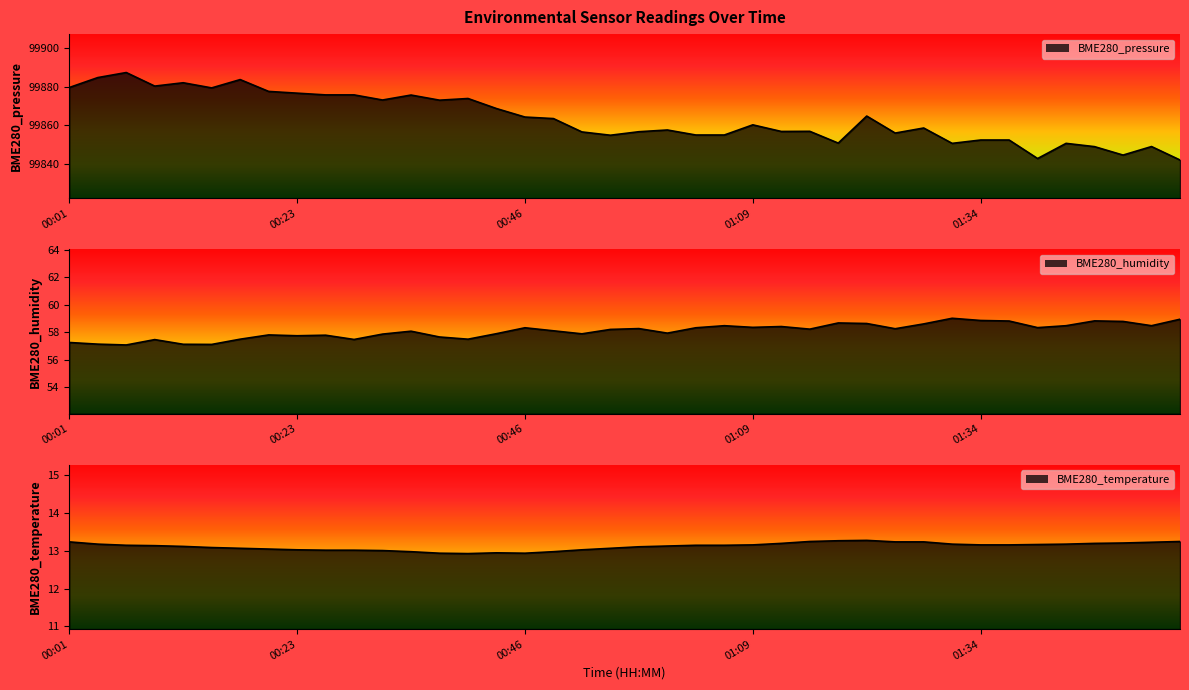

Between 00:07 and 01:48, which series saw the biggest shift?

BME280_pressure